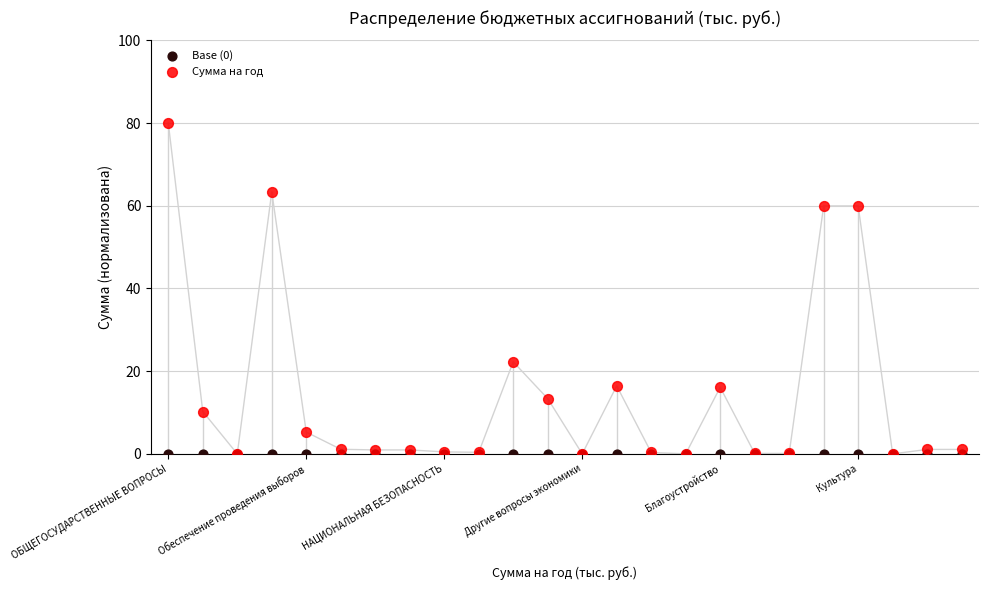

Across all series, what Y value is closest to 40?

22.3